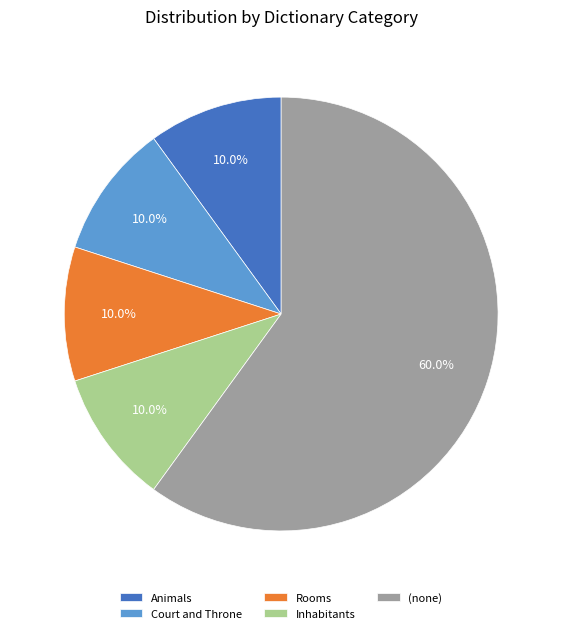

Approximately how many times larger is the value at Court and Throne compared to Animals?

1.0